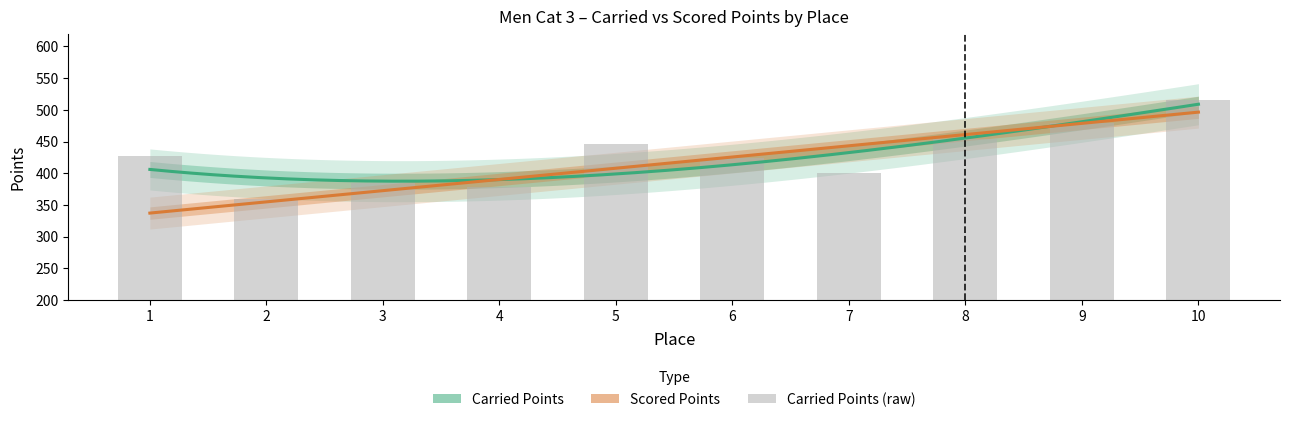

How many data points are less than 426?

5